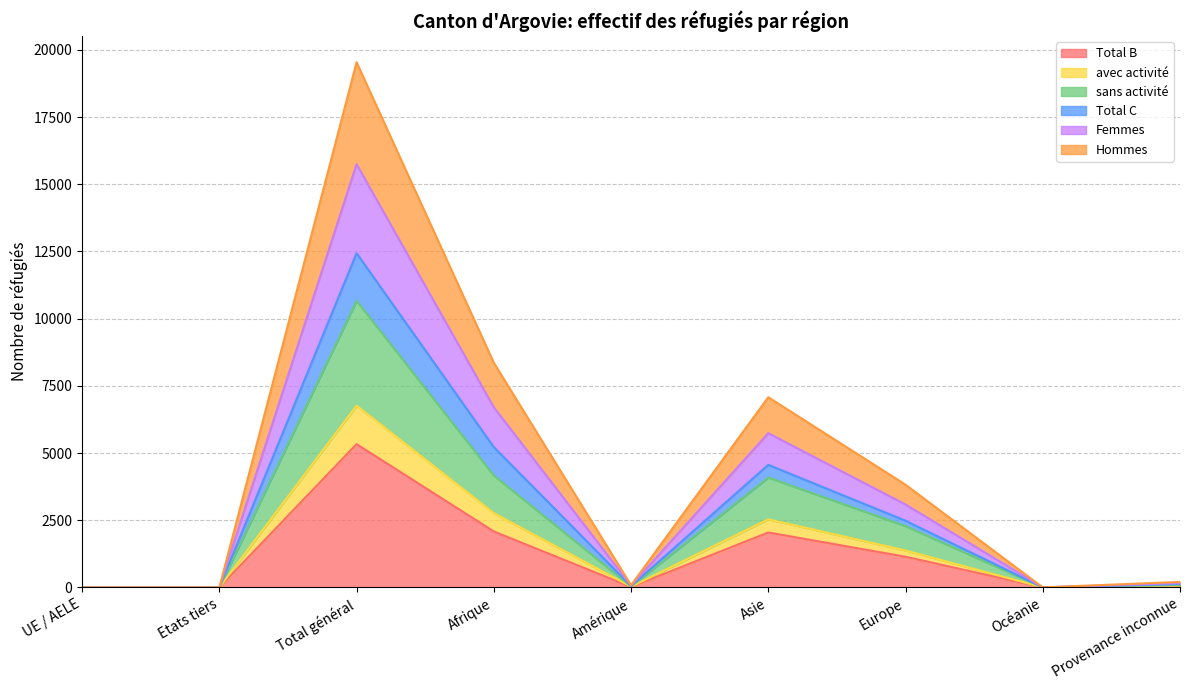

True or false: Total B has a value of 3594 at Asie.

False